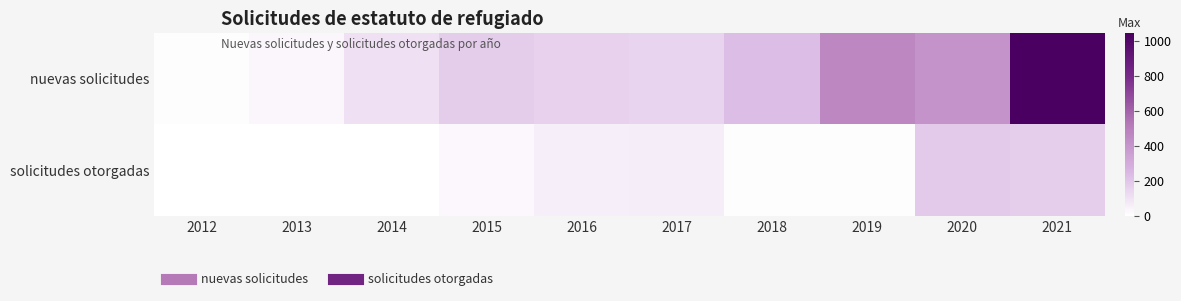

How many series are shown in this chart?

2